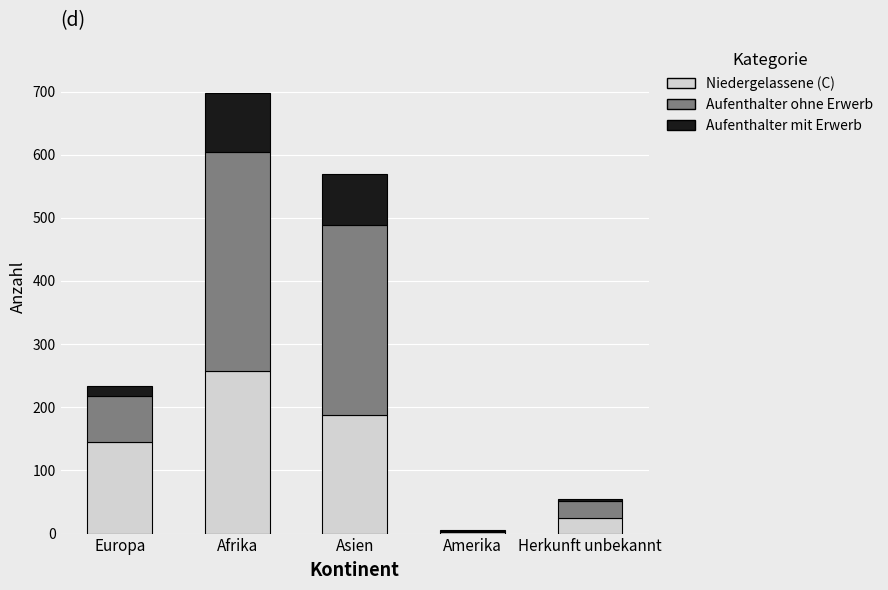

The value of Niedergelassene (C) at Afrika is 420. True or false?

False